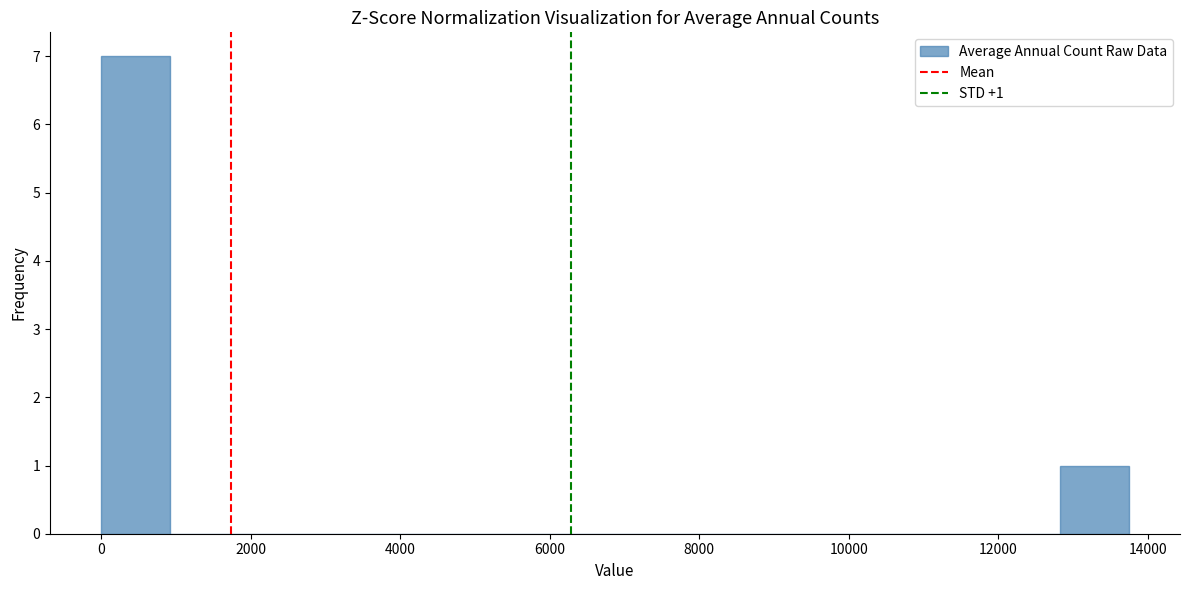

Over which range of the x-axis is the bar tallest?

0 to 1000